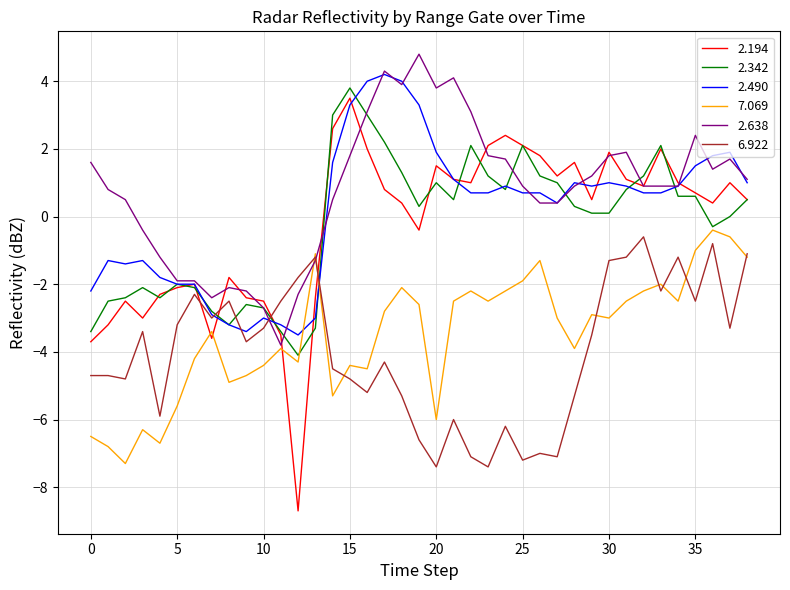

What is the minimum value shown in the chart?

-8.7